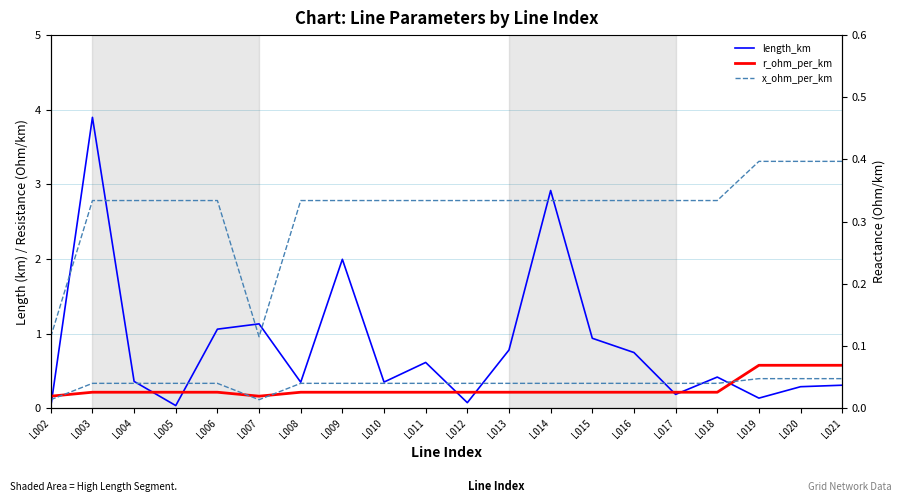

How many lines are shown in the chart?

4